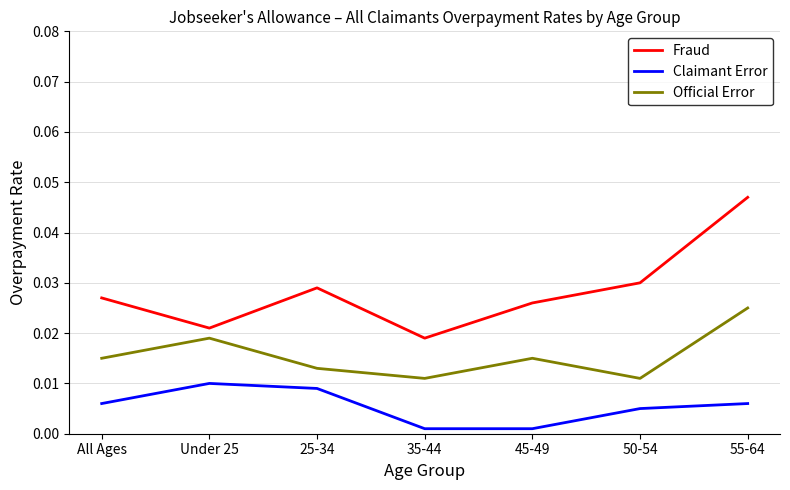

Does the chart have visible grid lines?

Yes